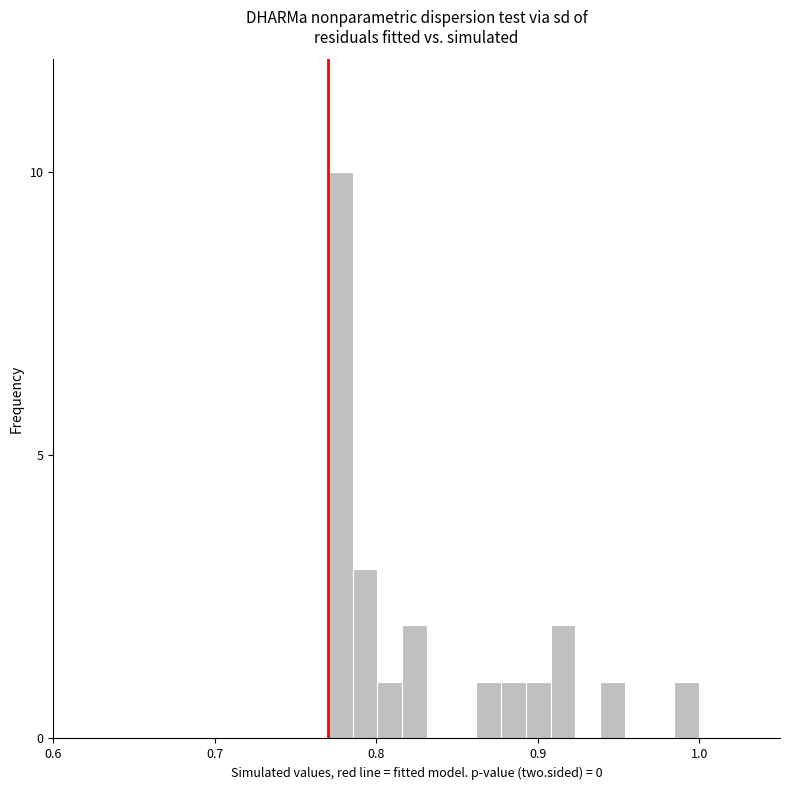

Read against the x-axis, roughly where is the centre of the tallest bar?

0.78